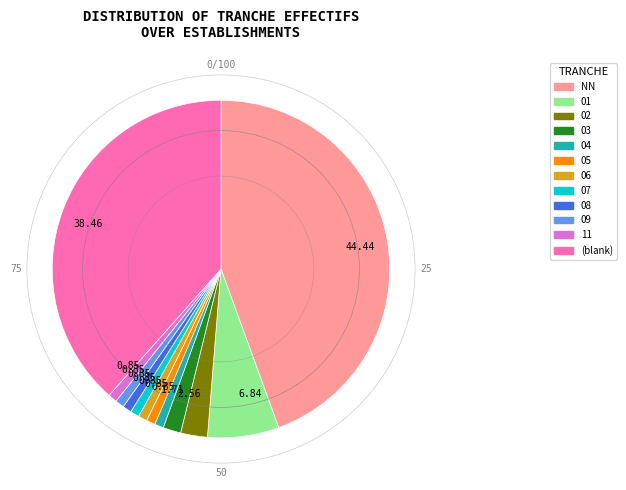

Does 08 account for over 50% of the chart?

No